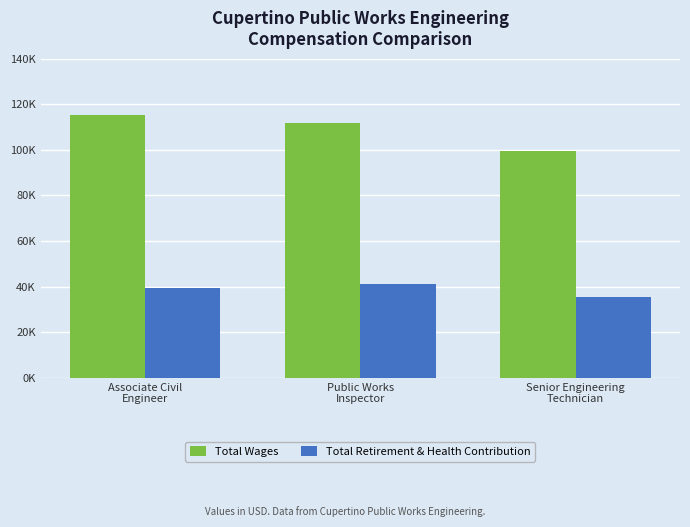

What value does the Total Retirement & Health Contribution series have at Associate Civil
Engineer, to the nearest 100?

39600